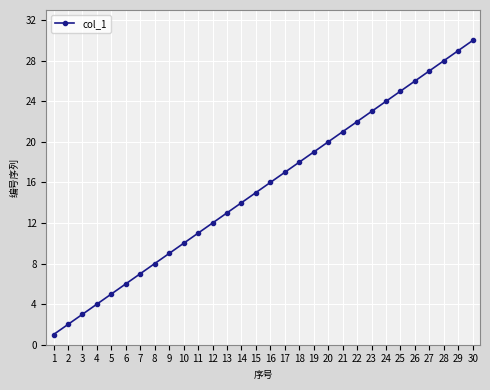

What is the approximate value at 20, to the nearest 10?

20